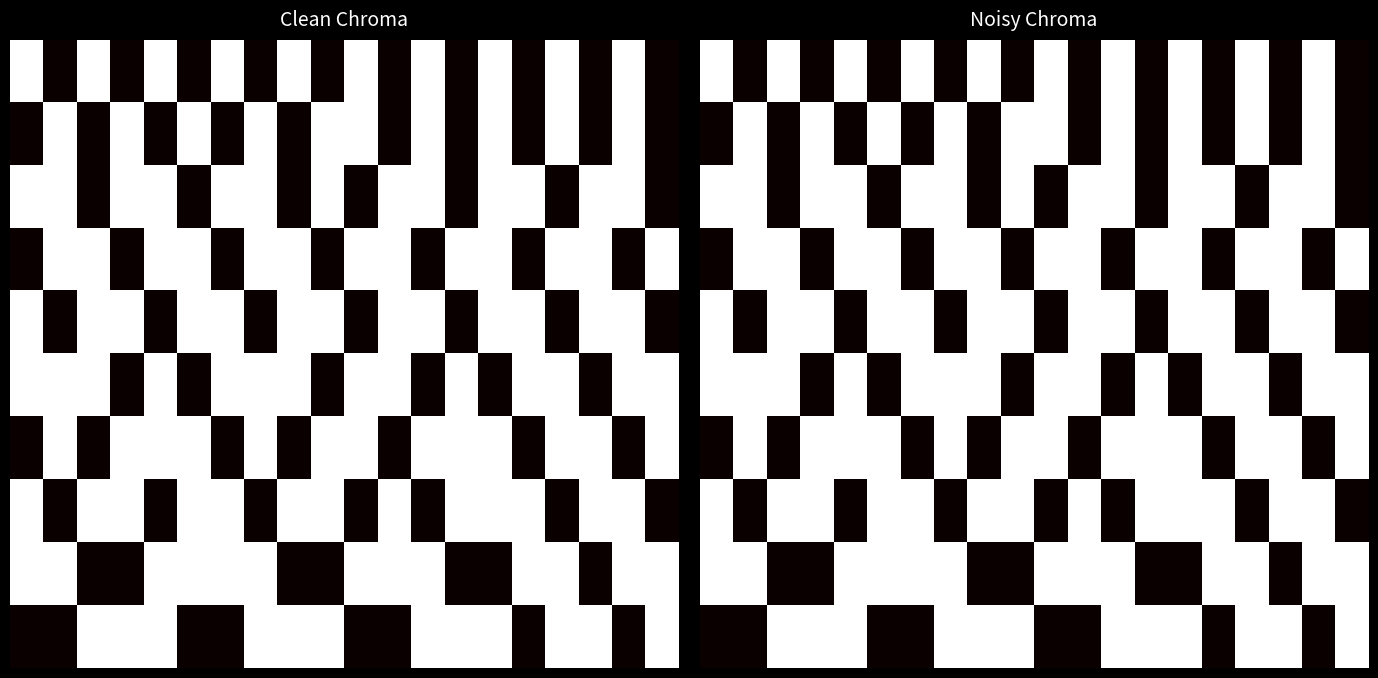

What is the difference between the highest and lowest values at 15?

1.0